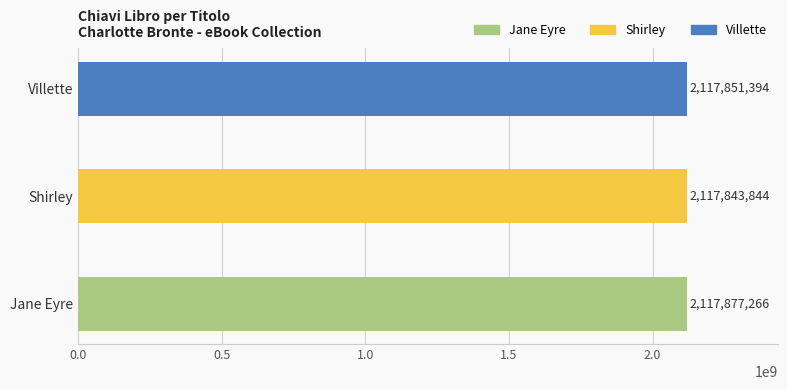

The chart shows a value of 3261648386 at Jane Eyre. True or false?

False